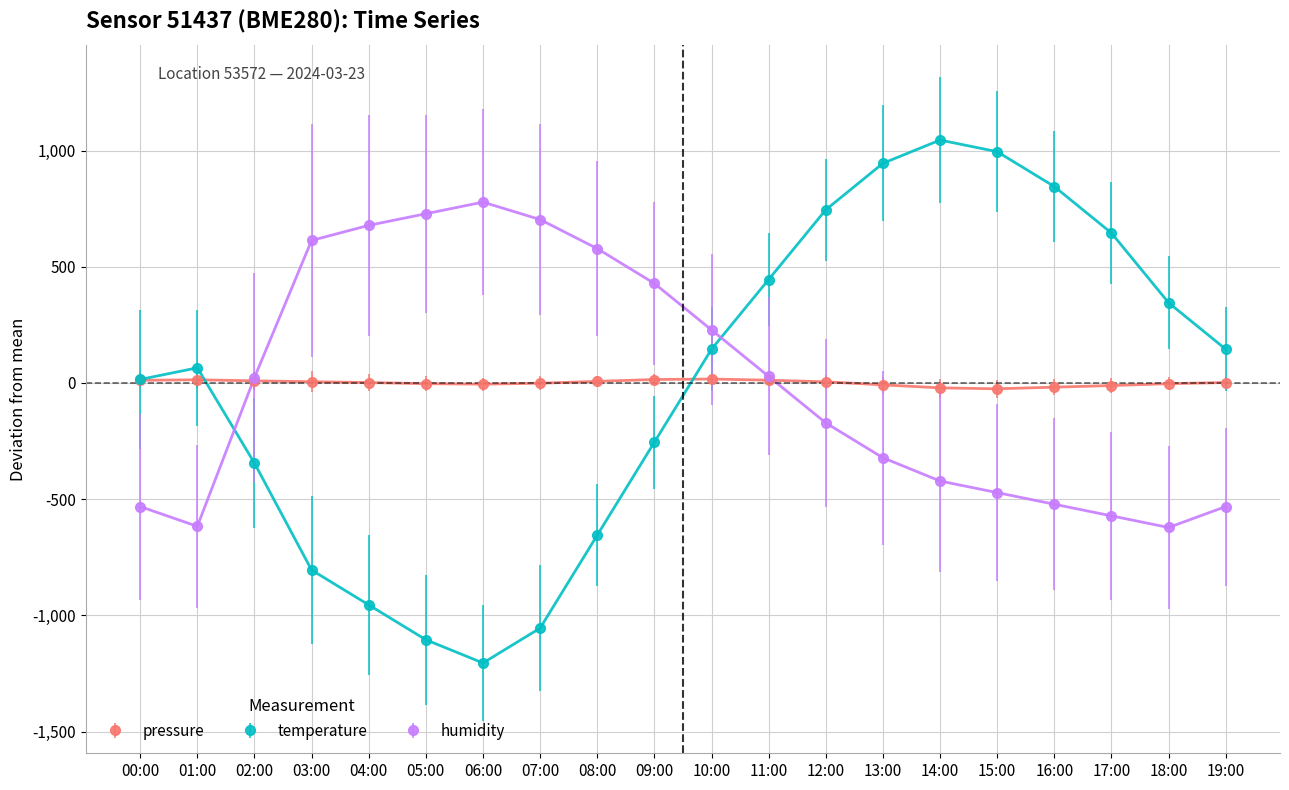

Is the value of temperature at 05:00 greater than the value of humidity at 14:00?

No